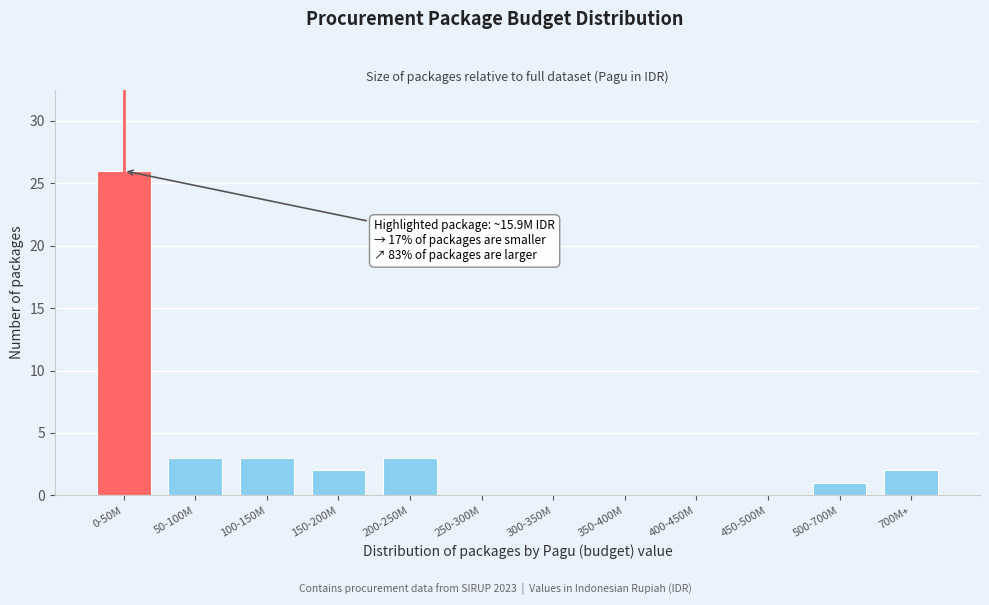

Reading left to right, list all the values displayed in this chart.

0-50M=26	50-100M=3	100-150M=3	150-200M=2	200-250M=3	250-300M=0	300-350M=0	350-400M=0	400-450M=0	450-500M=0	500-700M=1	700M+=2